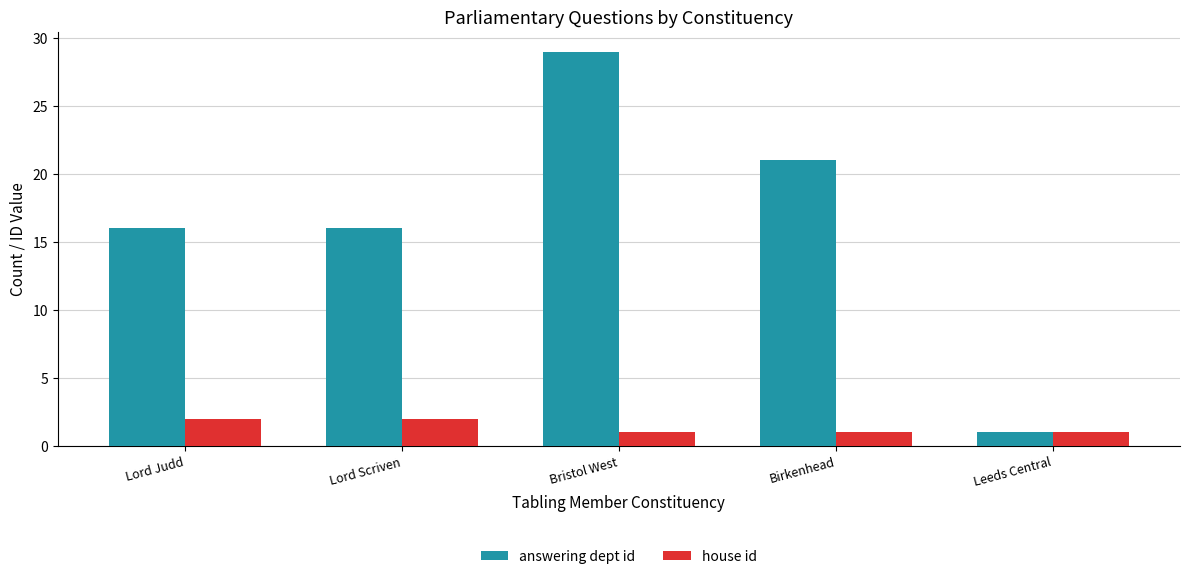

Read the answering dept id value at Lord Judd, to the nearest 5.

15